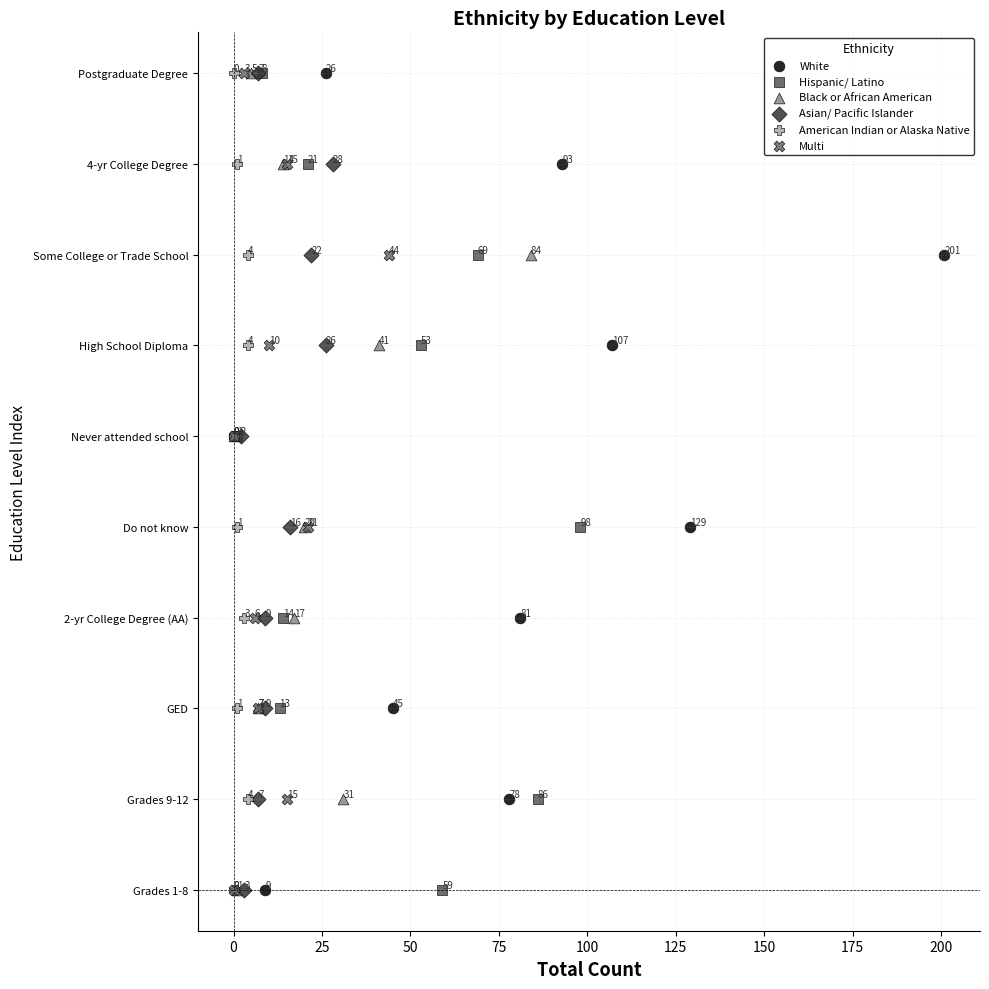

What are all the series names shown in the legend?

White, Hispanic/ Latino, Black or African American, Asian/ Pacific Islander, American Indian or Alaska Native, Multi